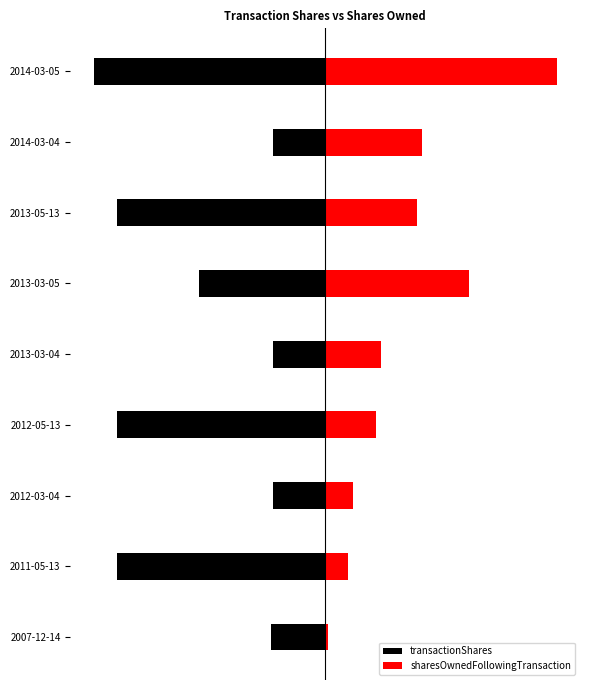

What are all the series names shown in the legend?

transactionShares, sharesOwnedFollowingTransaction